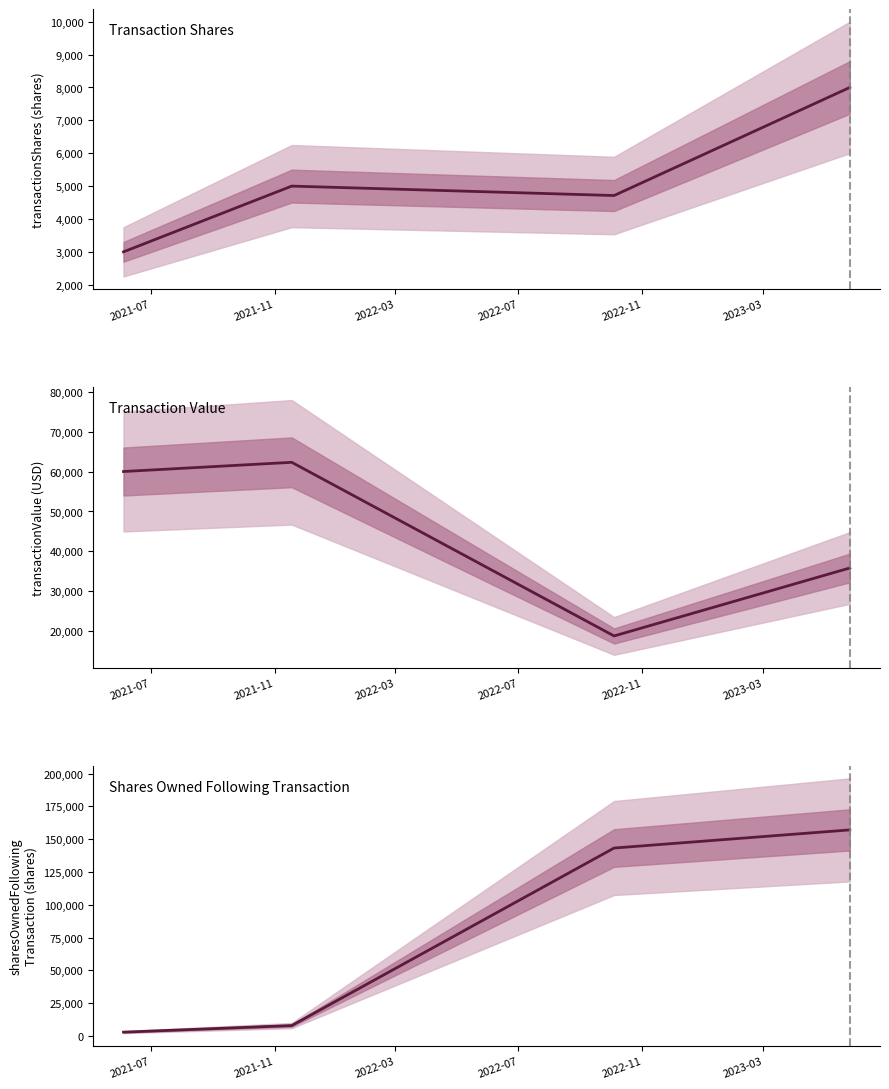

True or false: Shares Owned Following Transaction and Transaction Shares cross at least once.

False